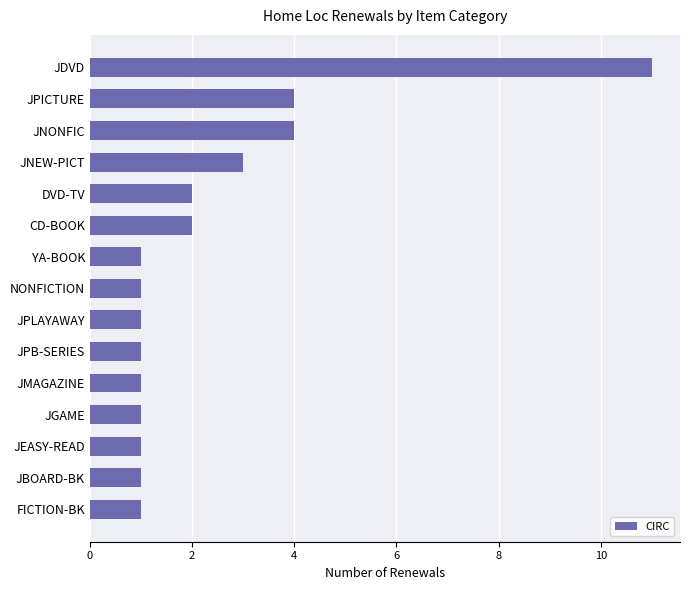

True or false: the data shows 11 at JDVD.

True